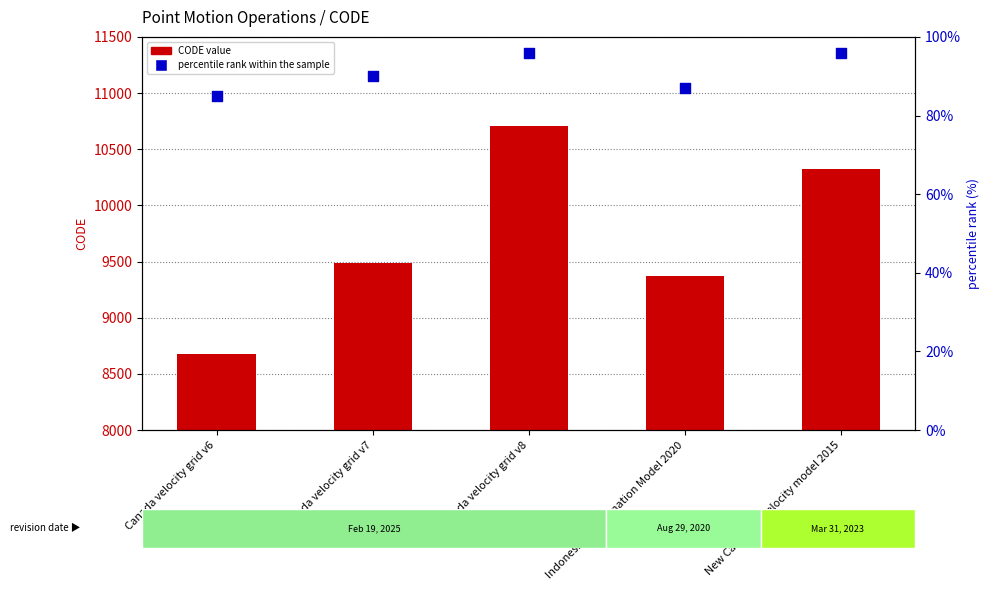

Which series reaches the minimum Y coordinate?

percentile rank within the sample